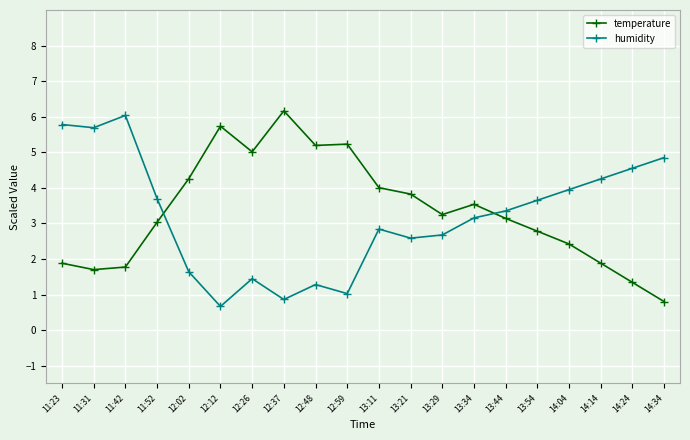

What is the value of the temperature point at the 14th from the left?

3.5